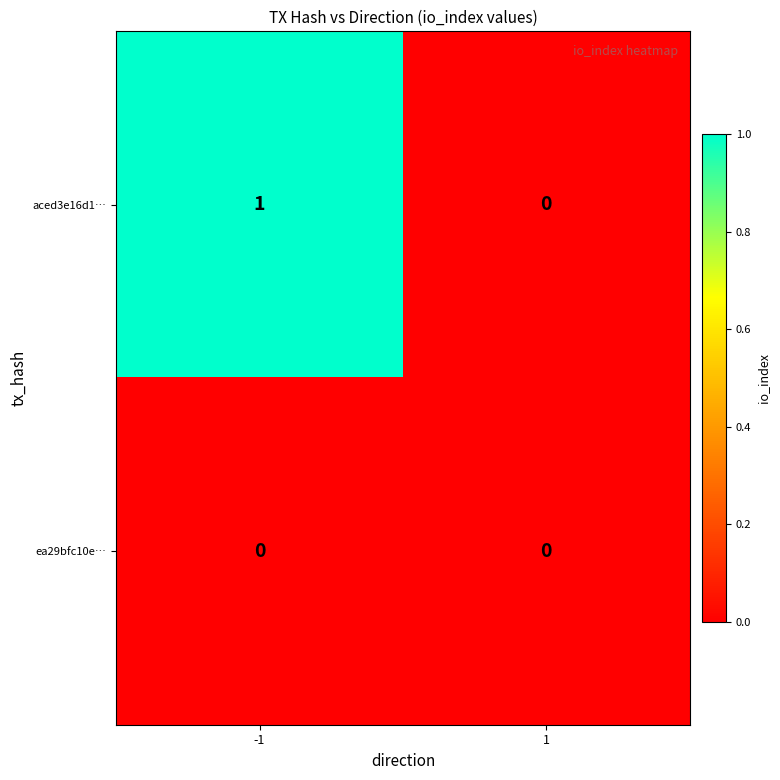

What is the spread (max minus min) of values at -1?

1